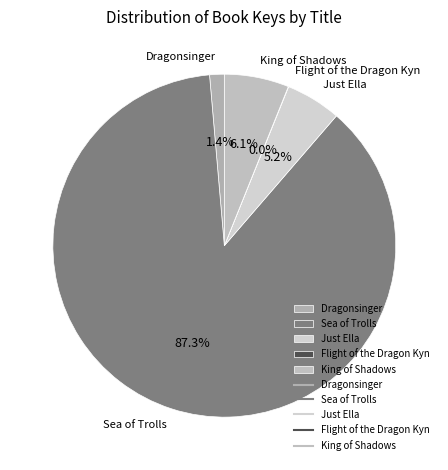

Which has a higher value, Just Ella or Dragonsinger?

Just Ella